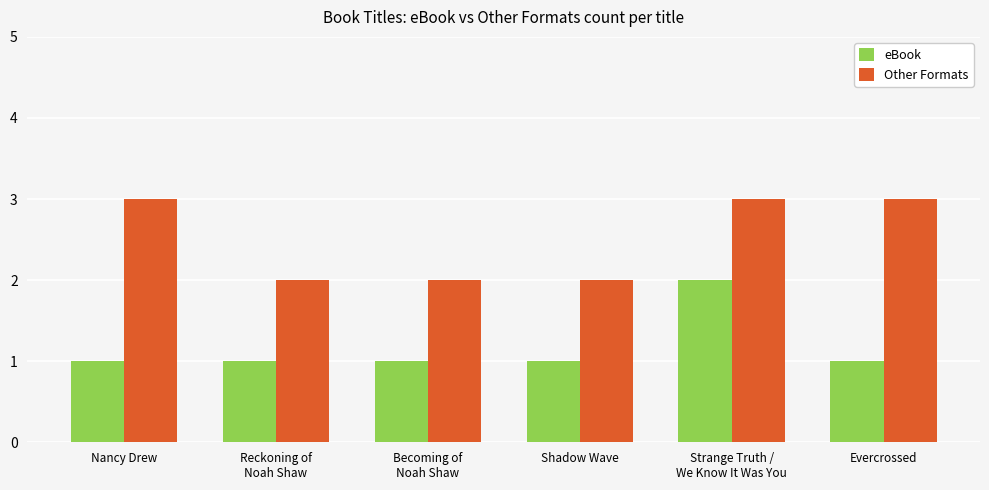

What is the difference between the Other Formats values at Reckoning of
Noah Shaw and Evercrossed?

1